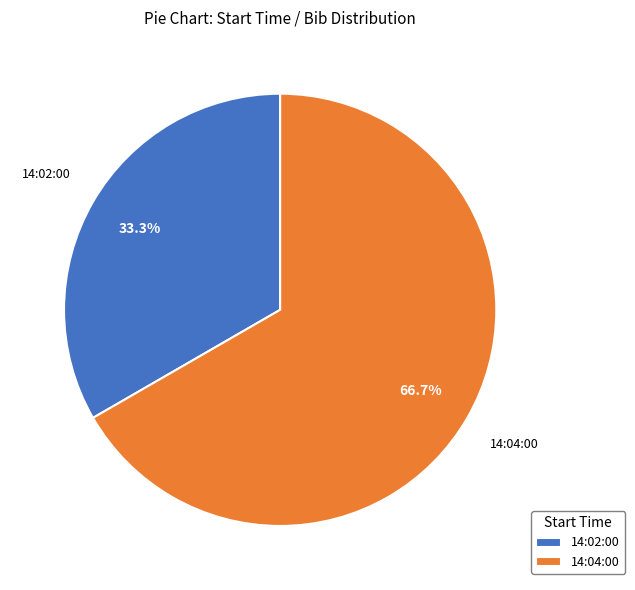

How much of the chart is everything except 14:02:00?

66.7%